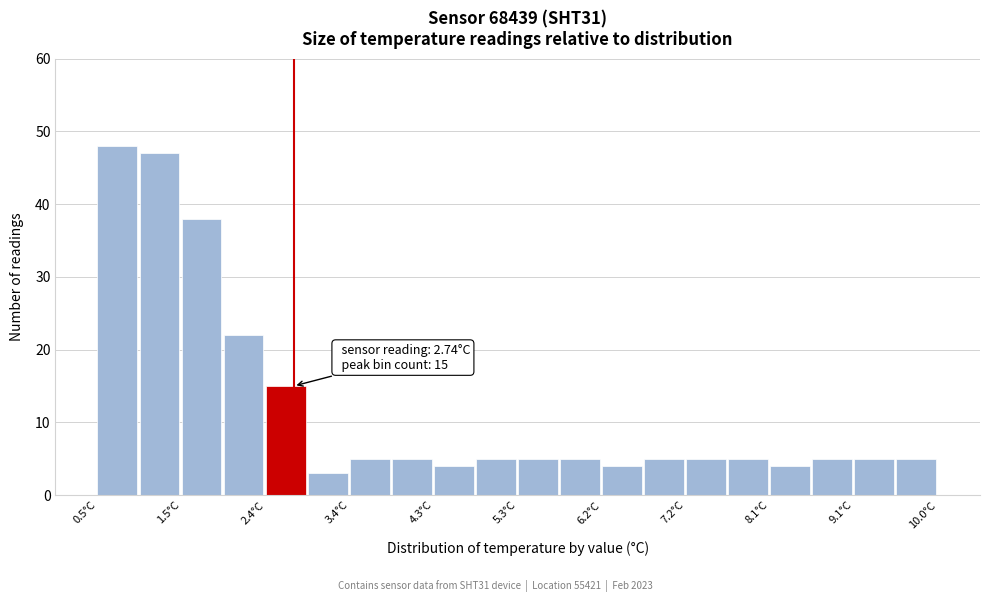

Which range on the x-axis has the tallest bar?

0.5 to 1.0